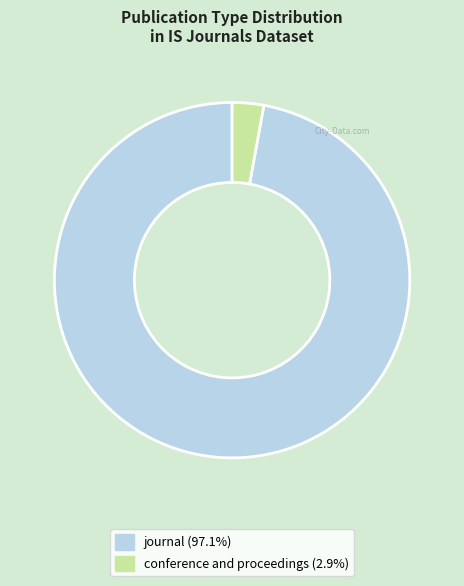

Combined, do conference and proceedings and journal account for over 50%?

Yes